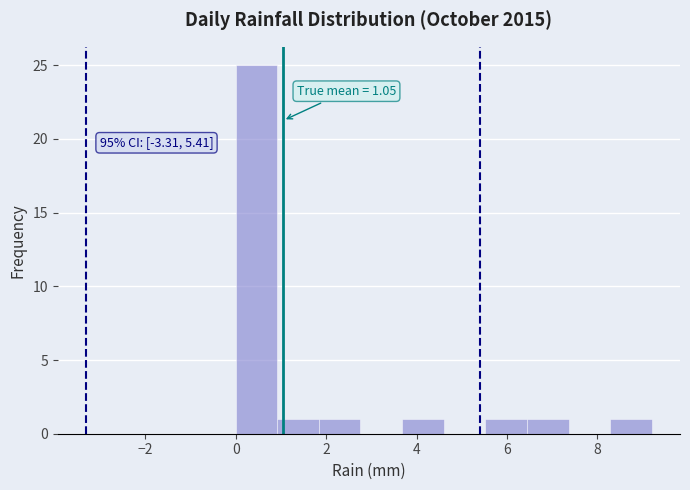

Over which range of the x-axis is the bar tallest?

0.00 to 0.92